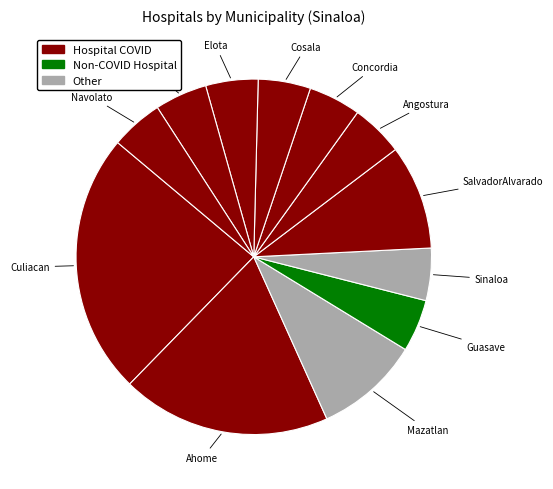

Count the number of slices in the pie.

12